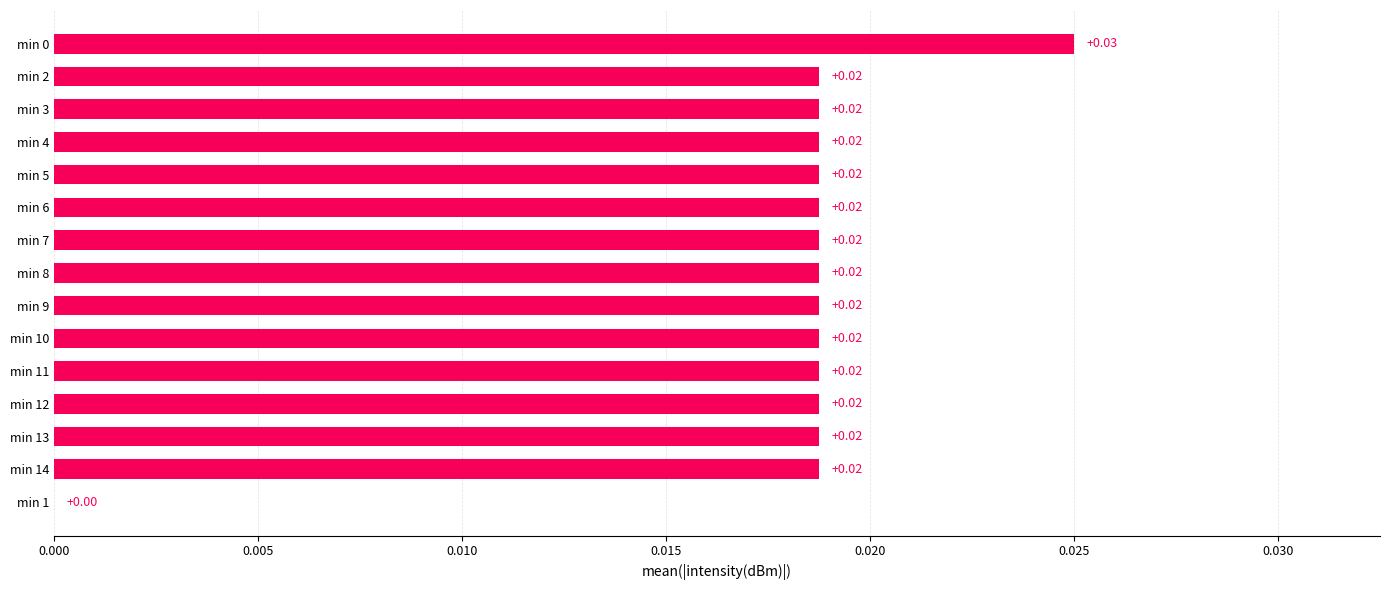

What is the sum of all values?

0.3